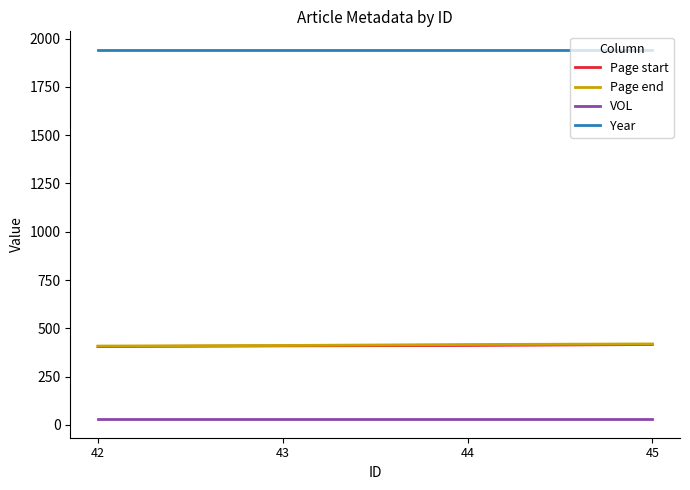

Count the Page start values in the range 409 to 416.

3